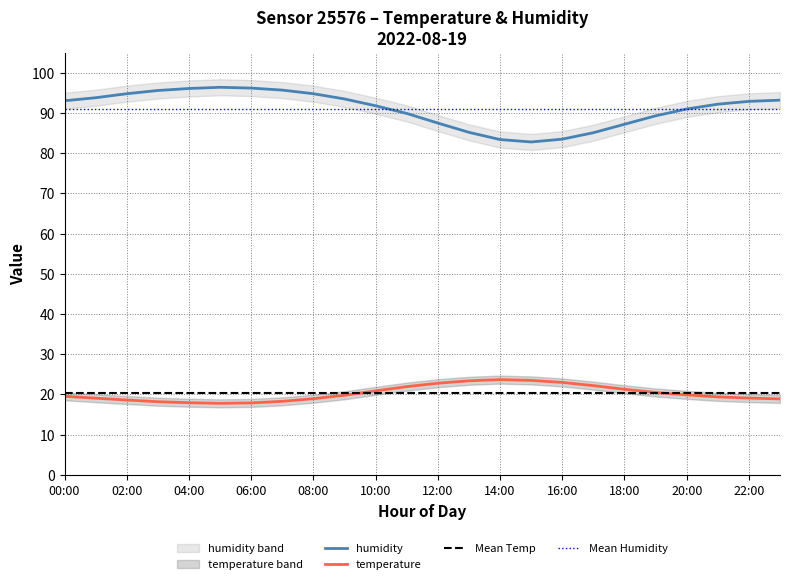

What is the average value of the temp_lower series?

19.3